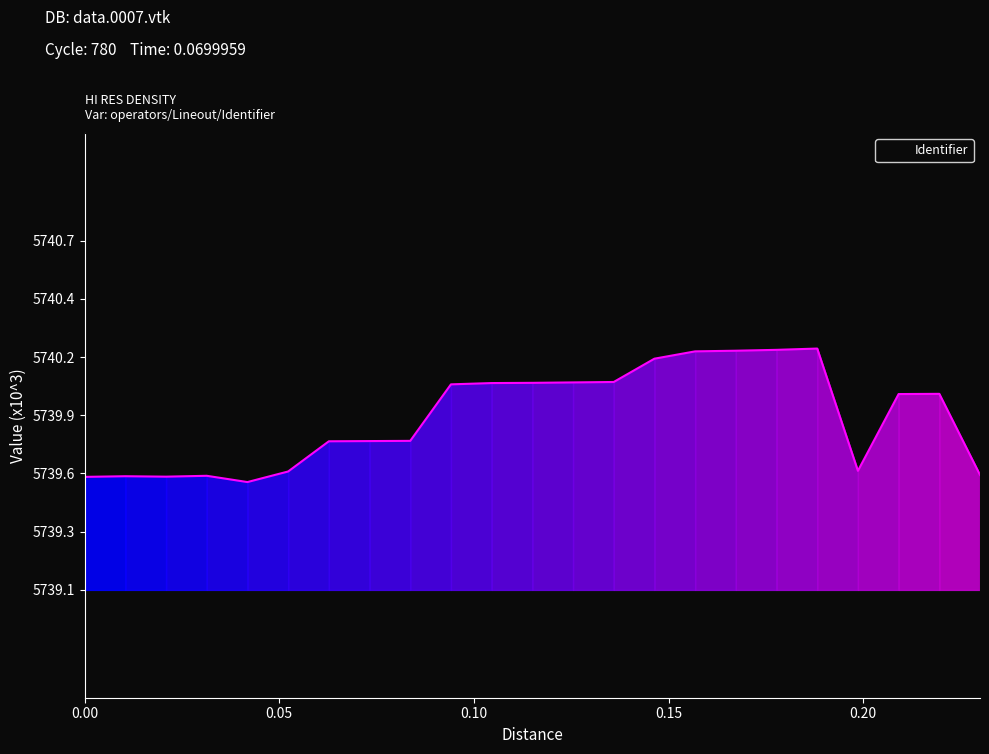

What is the average value?

5739.9